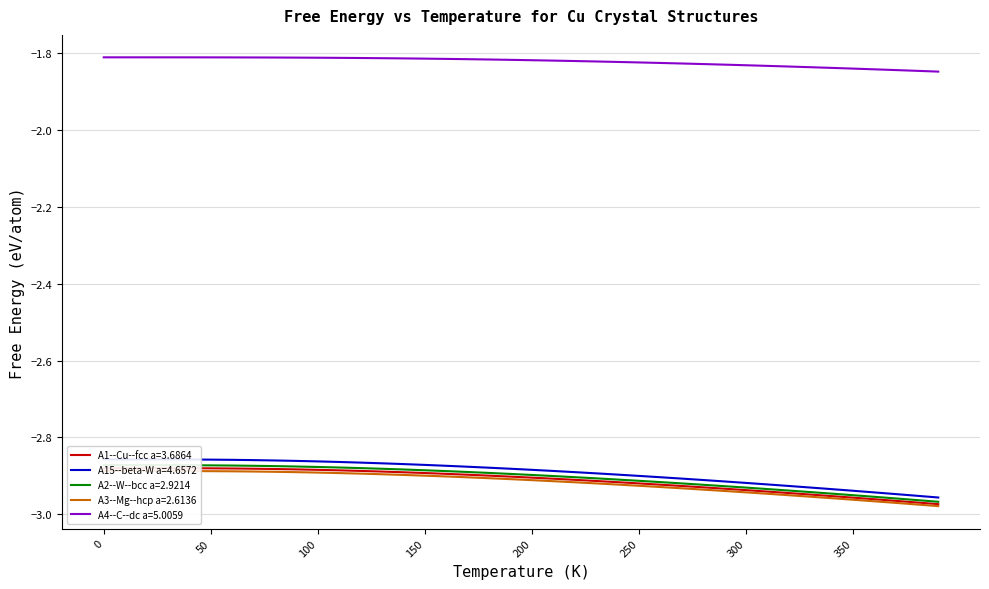

What is the difference between the second highest and minimum values in the A2--W--bcc a=2.9214 series?

0.1